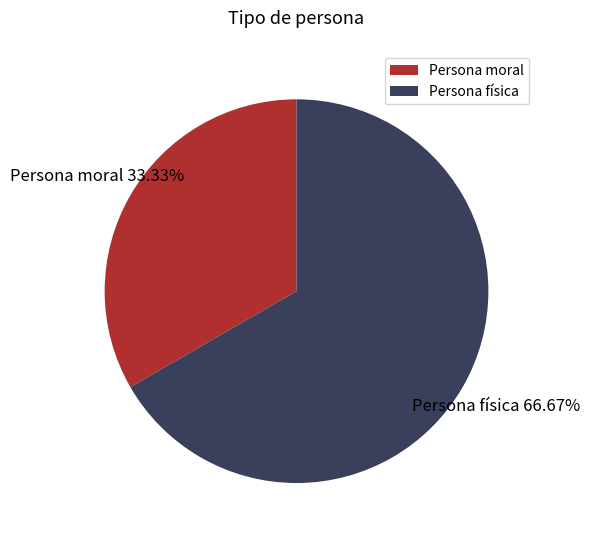

The Persona moral slice represents 27% of the pie. True or false?

False